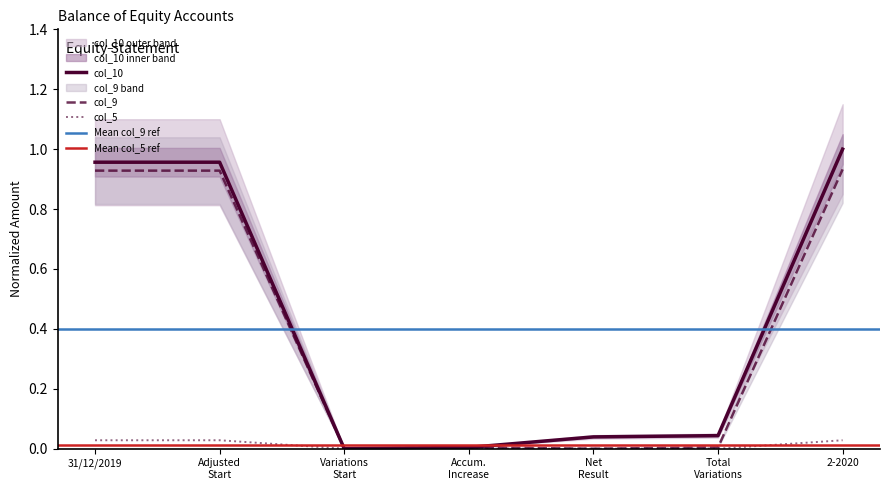

True or false: col_5 has more than 1 interior local peaks.

False